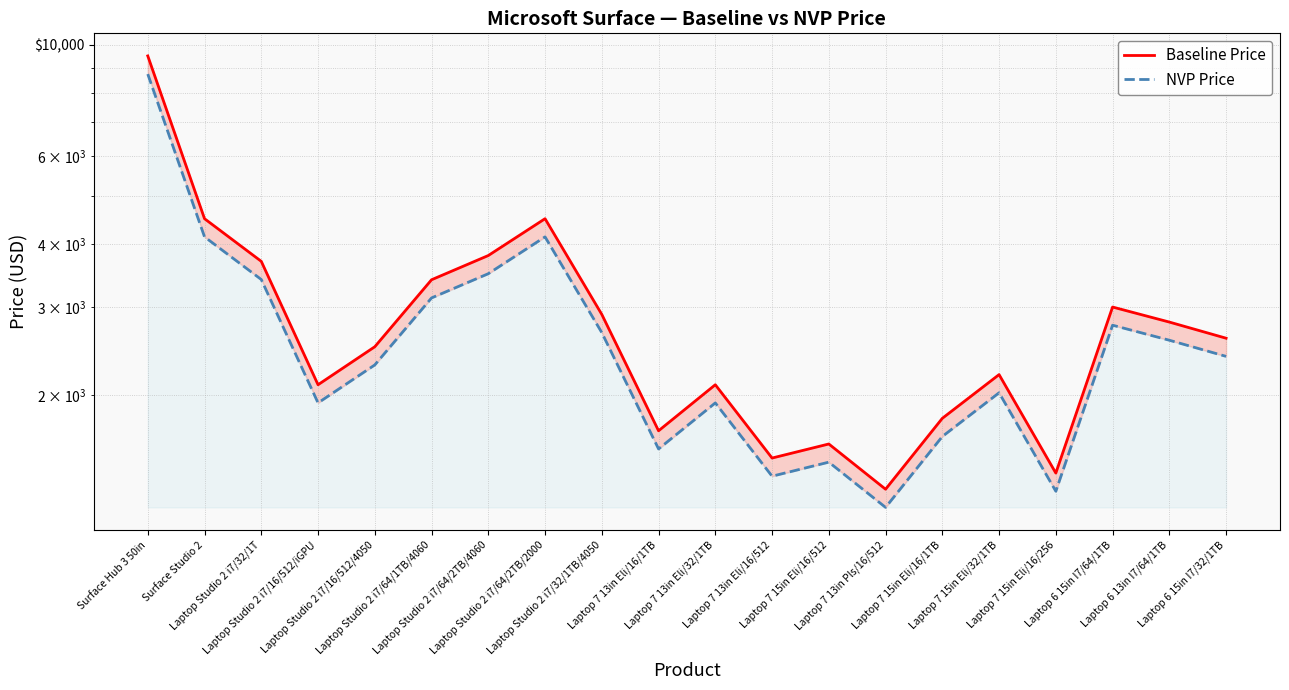

Rank the series at Laptop Studio 2 i7/32/1T from lowest to highest value.

NVP Price, Baseline Price